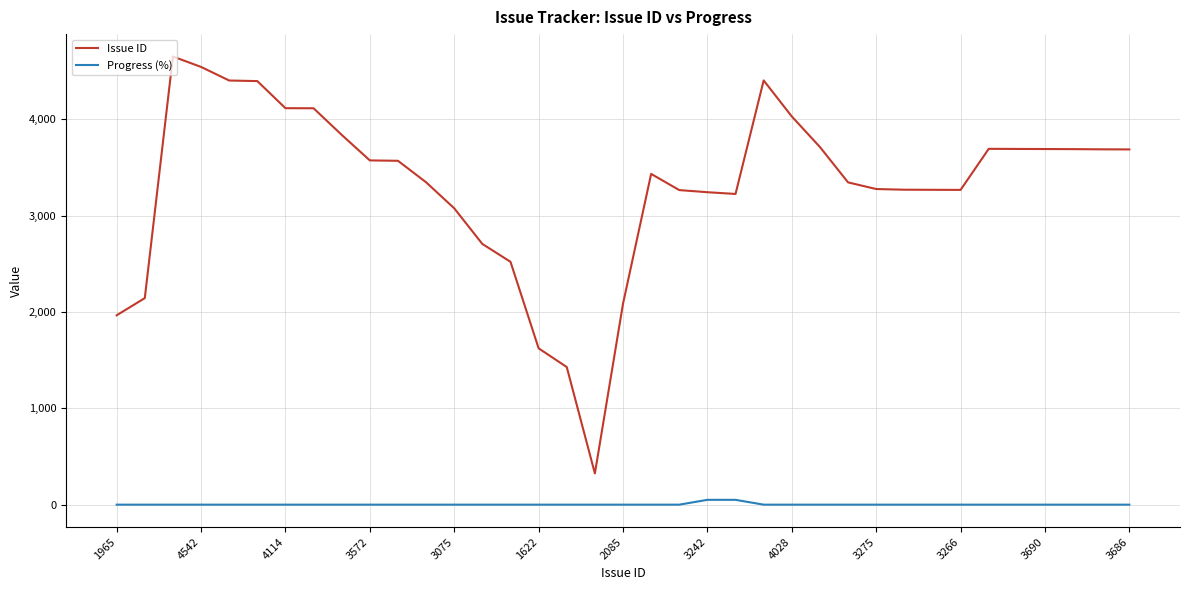

True or false: Progress (%) and Issue ID intersect in this chart.

False